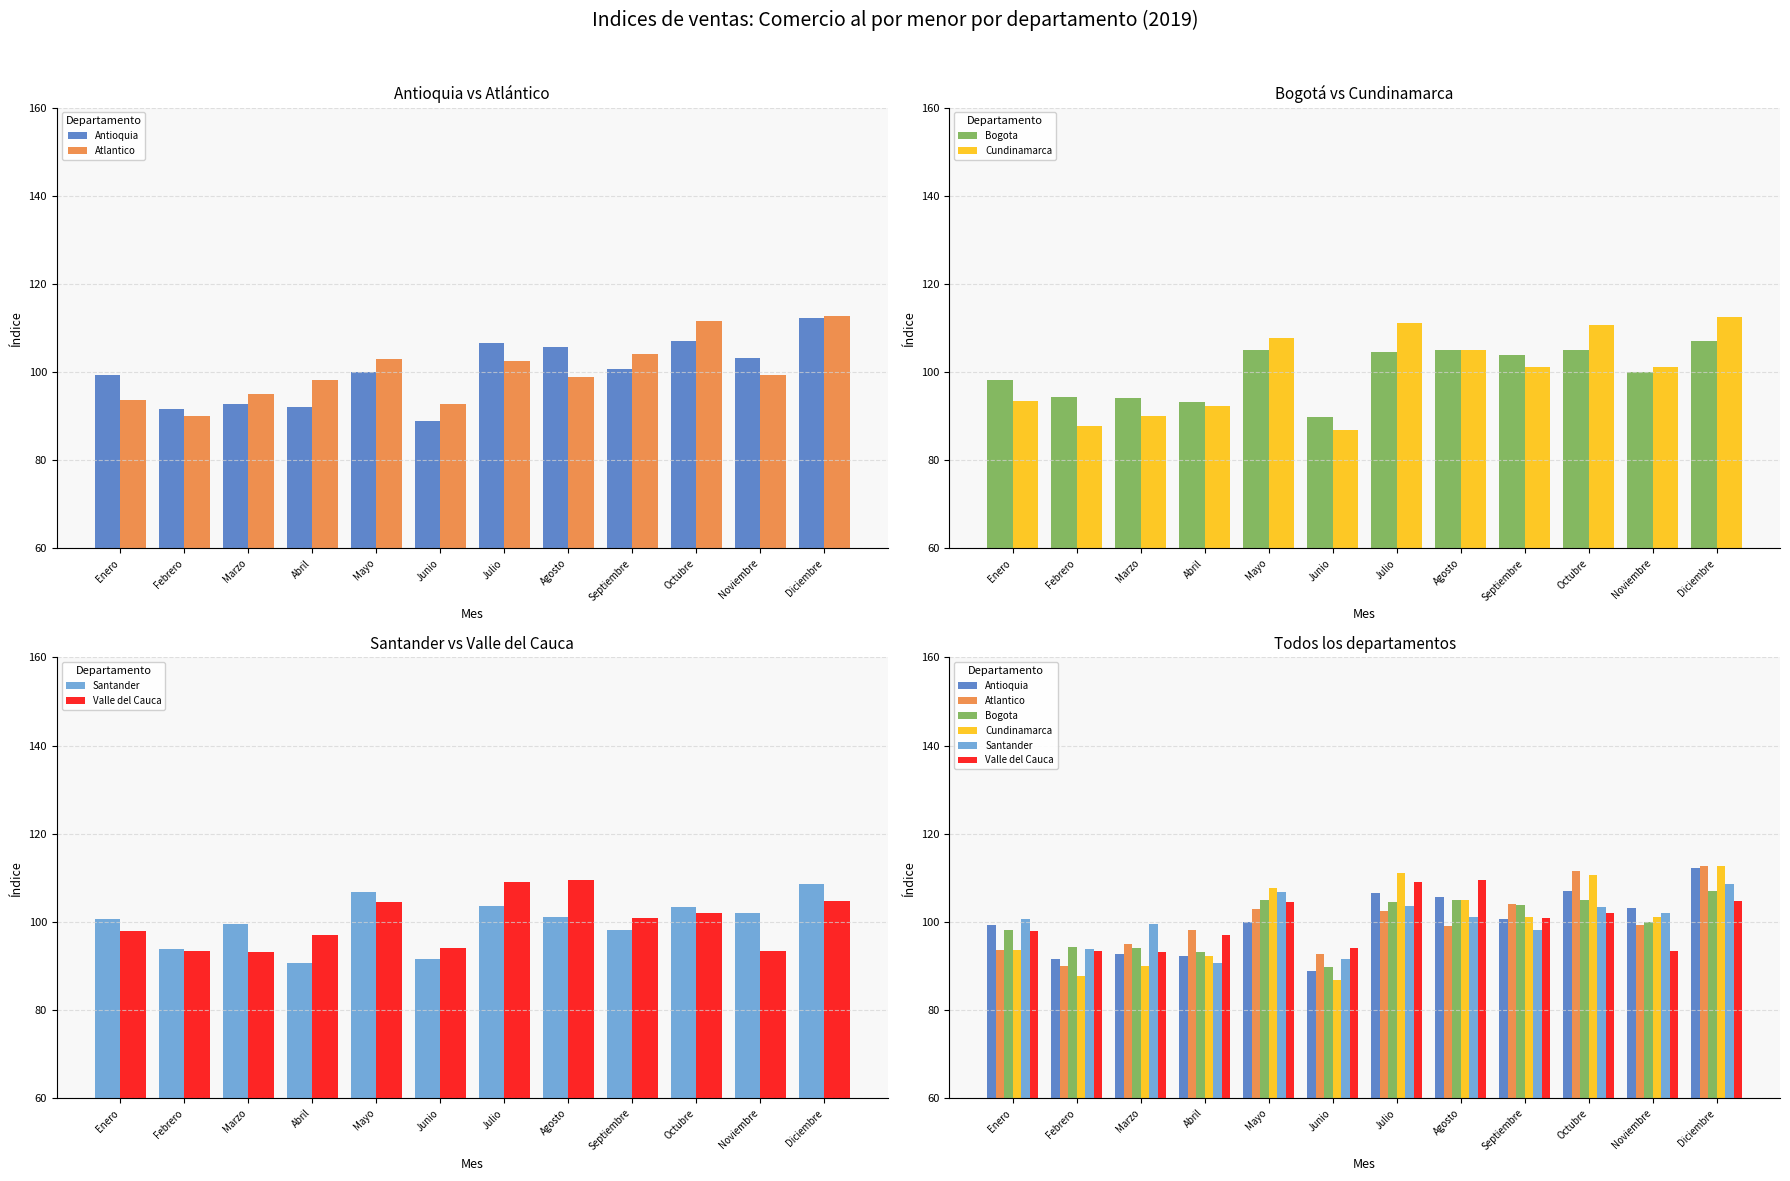

How many series are shown in this chart?

6